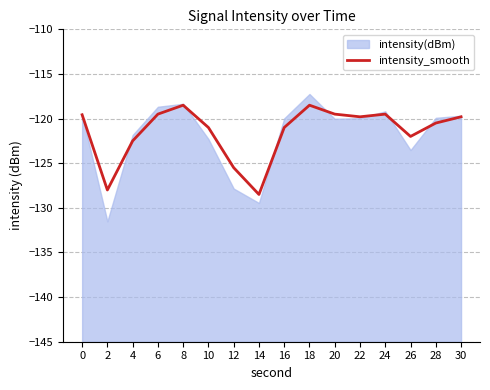

The value of intensity_smooth at 6 is -119.5. True or false?

True